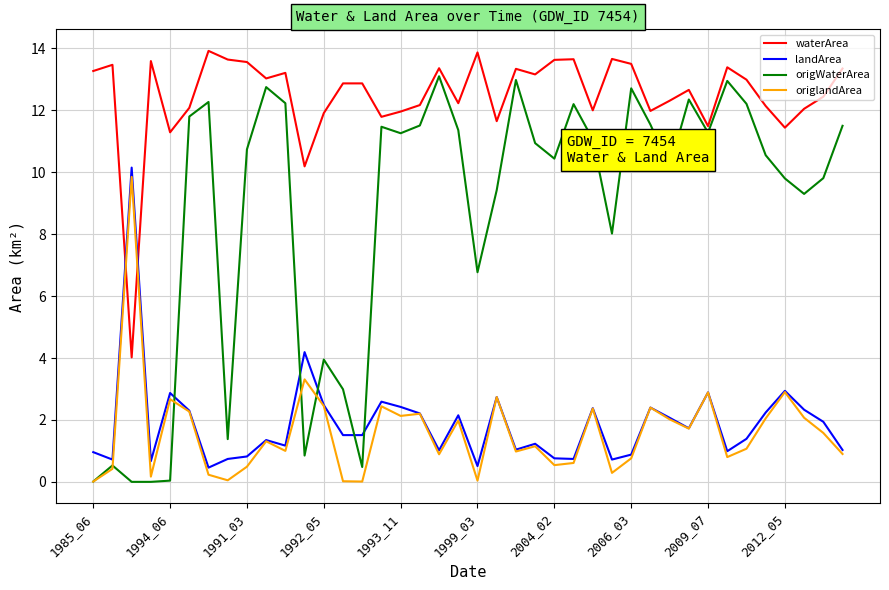

What is the minimum value for waterArea?

4.0